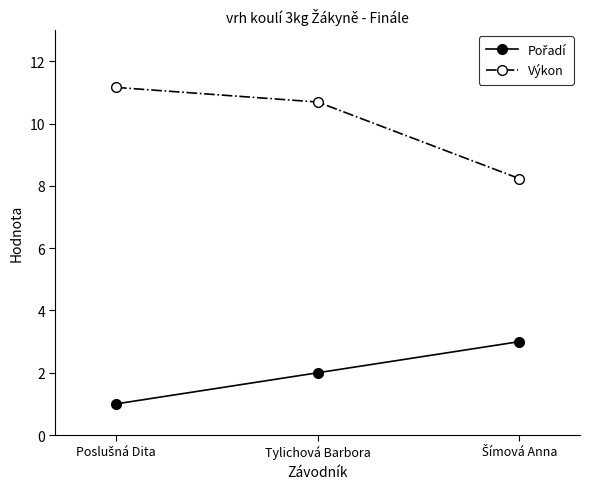

Is it true that Výkon equals 18.2 at Tylichová Barbora?

False